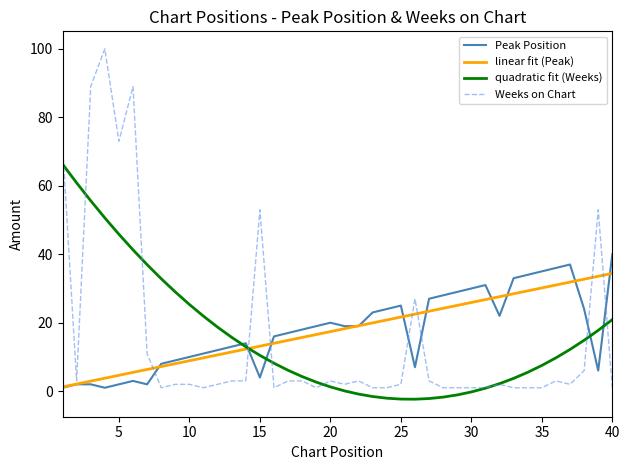

True or false: quadratic fit (Weeks) and Peak Position intersect in this chart.

True